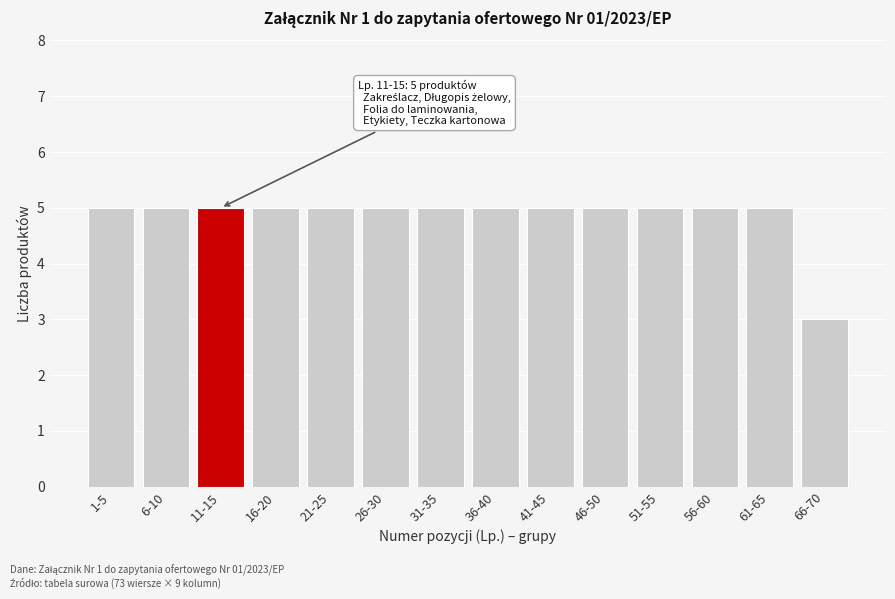

Reading left to right, what are all the values shown in this chart?

5	5	5	5	5	5	5	5	5	5	5	5	5	3